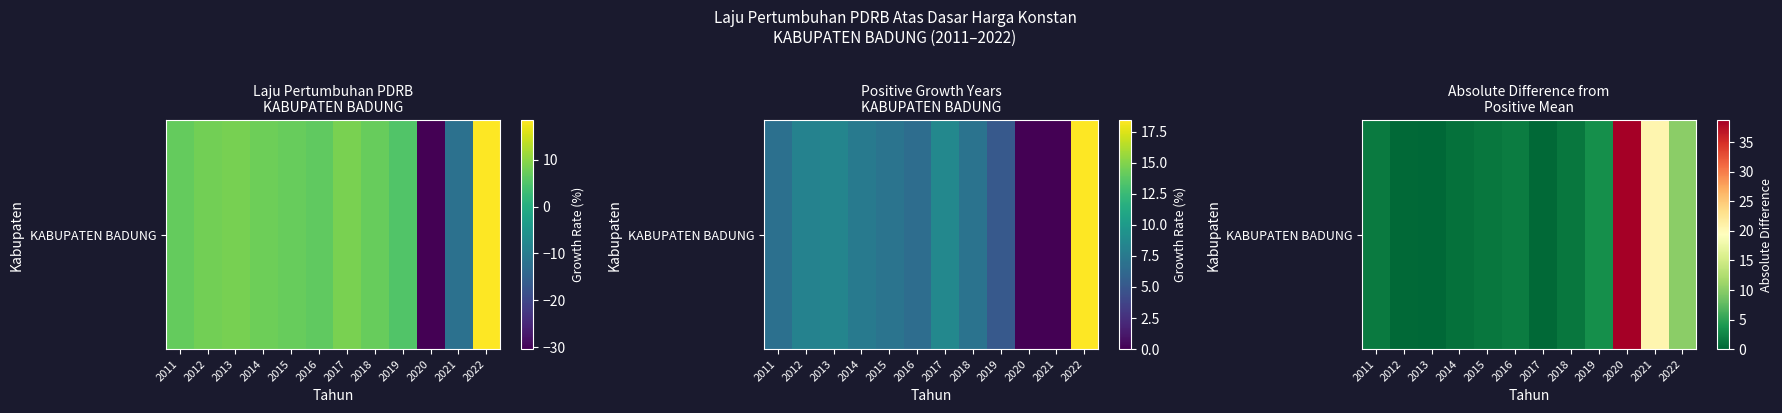

At which label is the value closest to 19?

2021